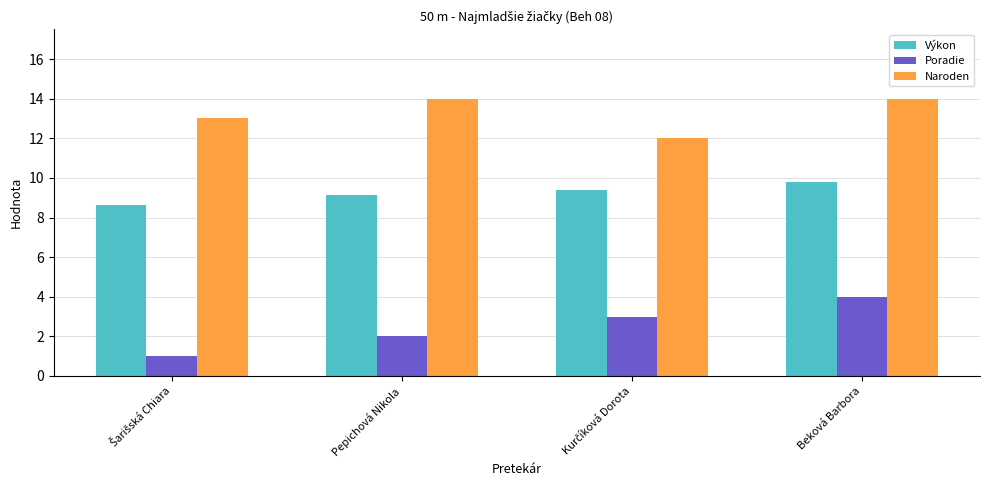

What is the greatest value displayed?

14.0